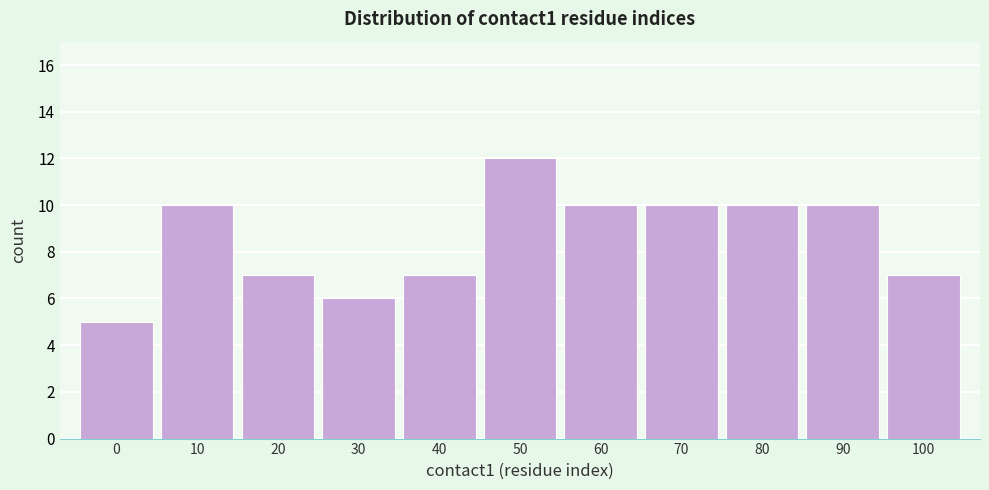

Reading right to left, transcribe all the data shown in this chart.

100=7	90=10	80=10	70=10	60=10	50=12	40=7	30=6	20=7	10=10	0=5